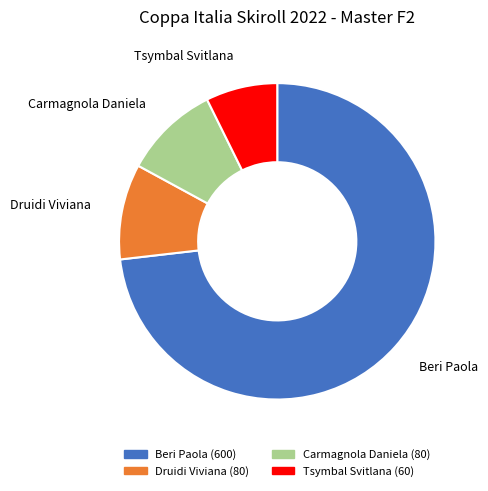

Which has a higher value, Carmagnola Daniela or Beri Paola?

Beri Paola